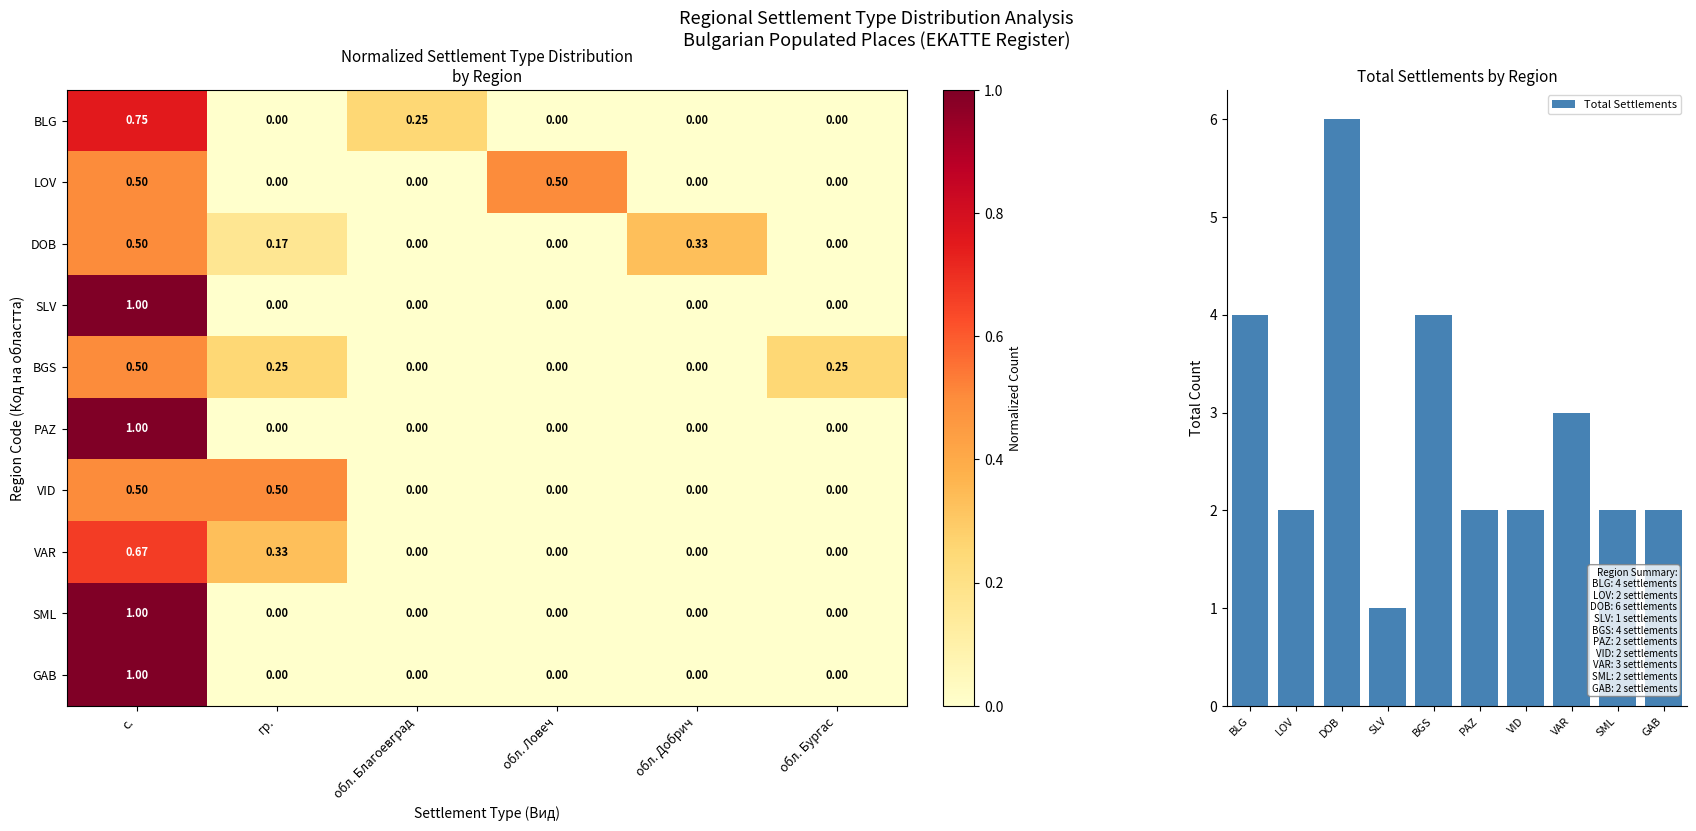

Which category has the lowest value across all series?

гр.